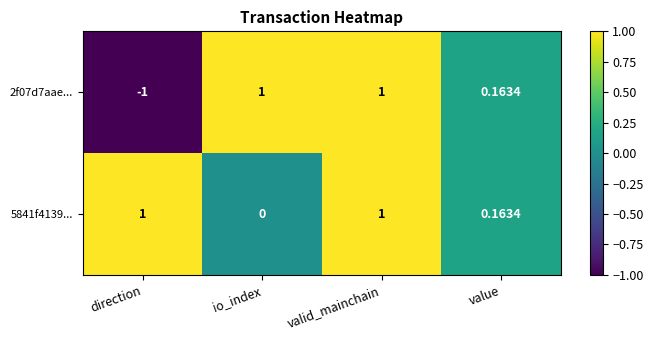

Which category has the lowest value across all series?

direction